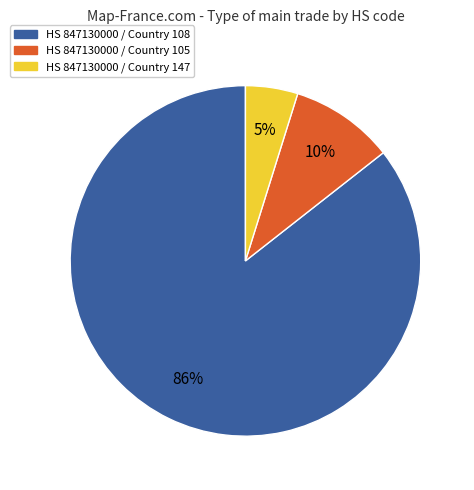

To the nearest percent, what percentage of the pie is HS 847130000 / Country 105?

10%